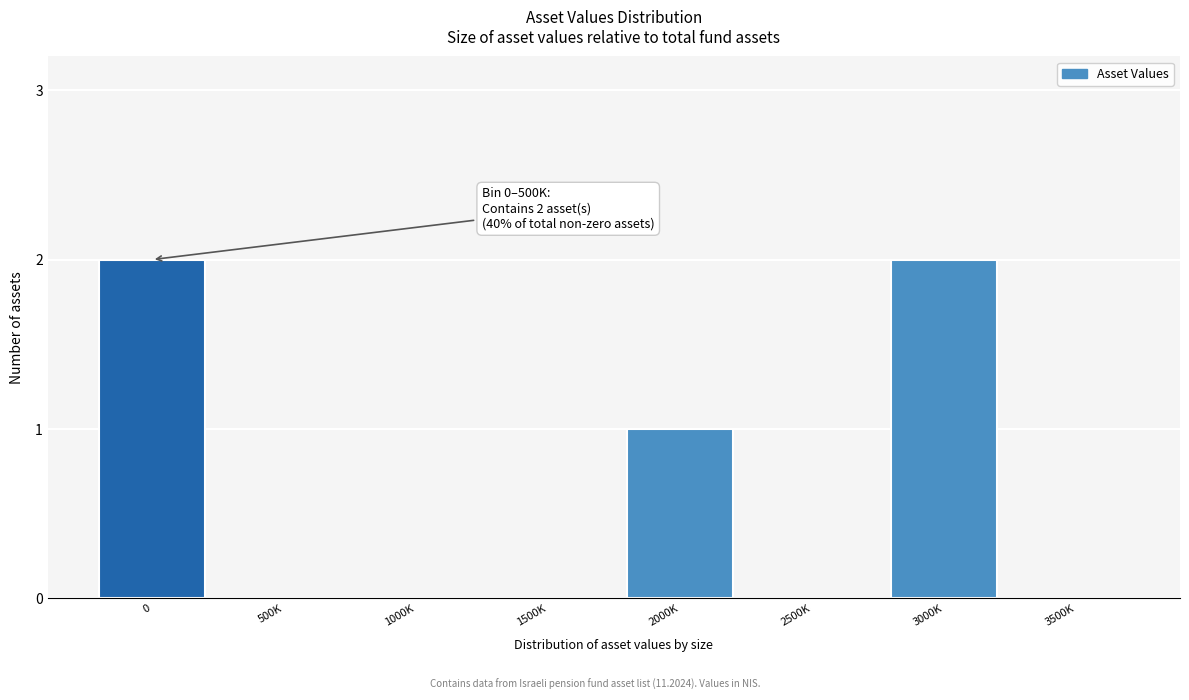

Reading right to left, what are all the values shown in this chart?

3500K=0	3000K=2	2500K=0	2000K=1	1500K=0	1000K=0	500K=0	0=2